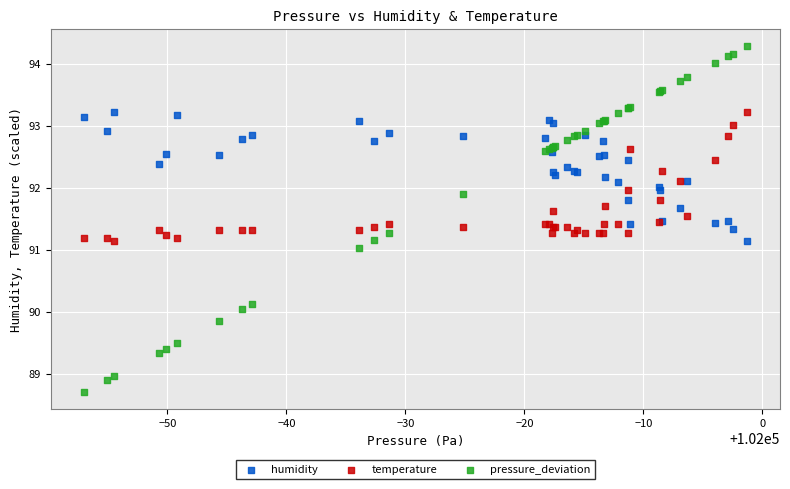

What are all the series names shown in the legend?

humidity, temperature, pressure_deviation